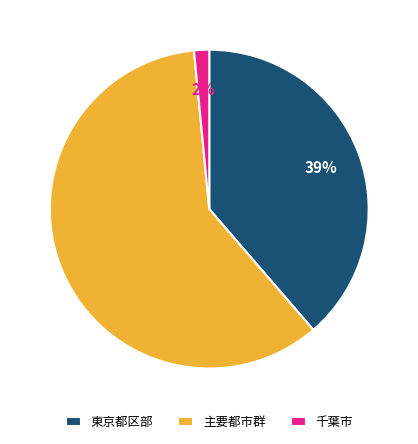

Approximately how many times larger is the value at 主要都市群 compared to 東京都区部?

1.5